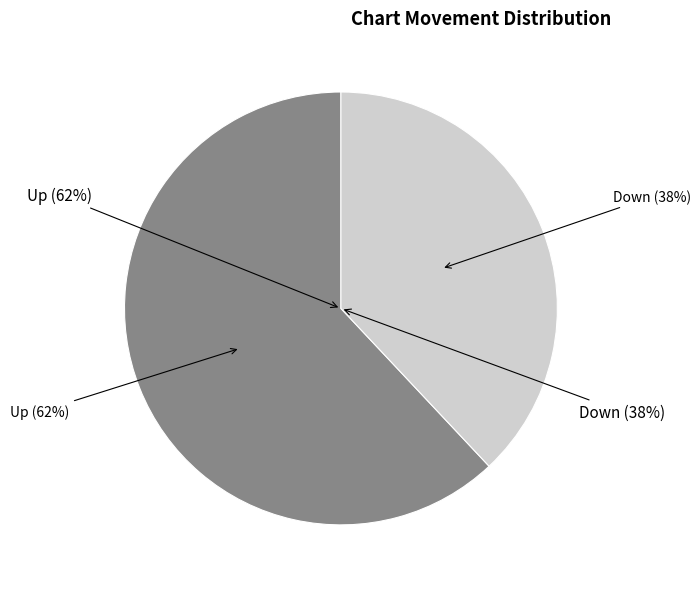

Count the number of slices in the pie.

2